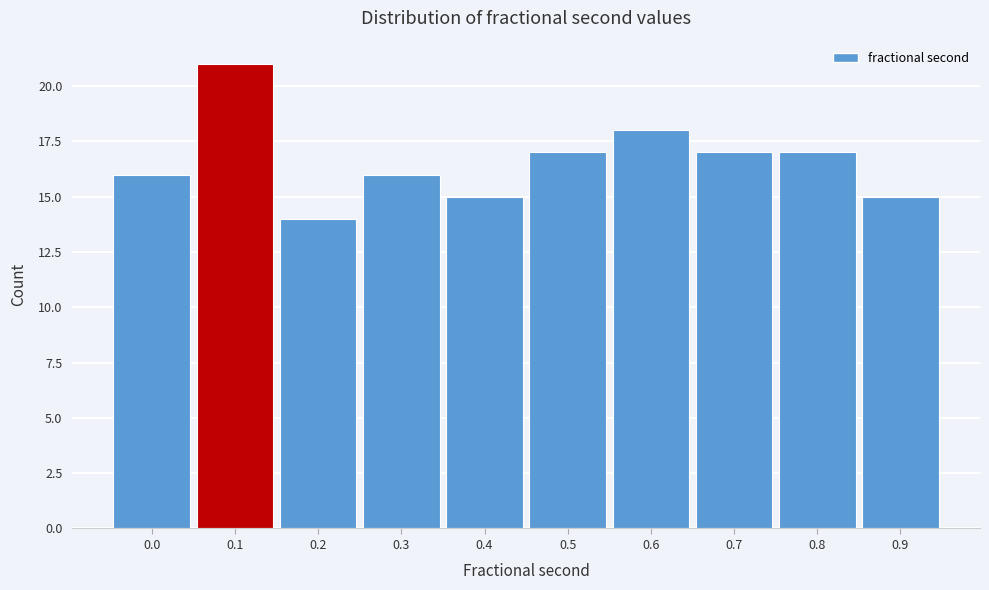

Reading left to right, what are all the values shown in this chart?

0.0=16	0.1=21	0.2=14	0.3=16	0.4=15	0.5=17	0.6=18	0.7=17	0.8=17	0.9=15